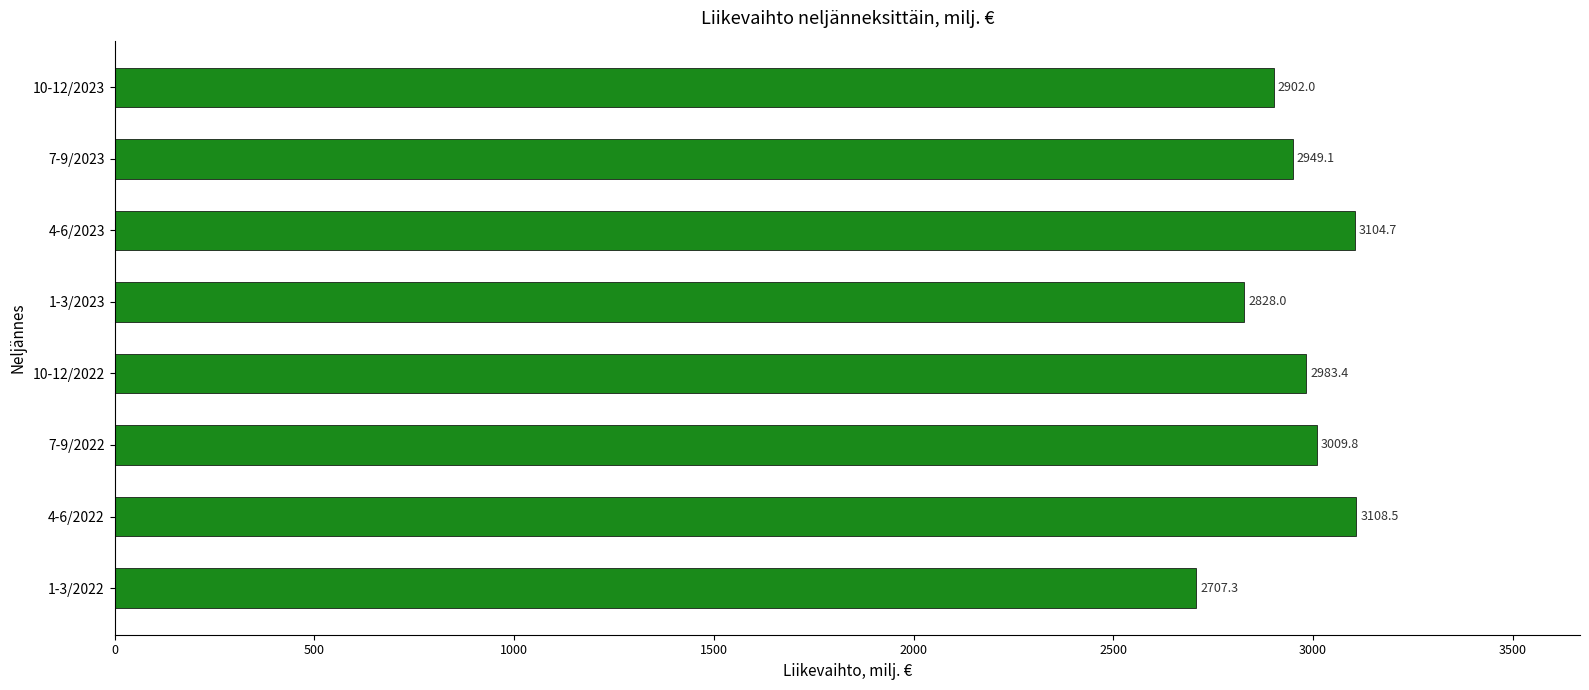

The value at 7-9/2022 is 3009.8. True or false?

True